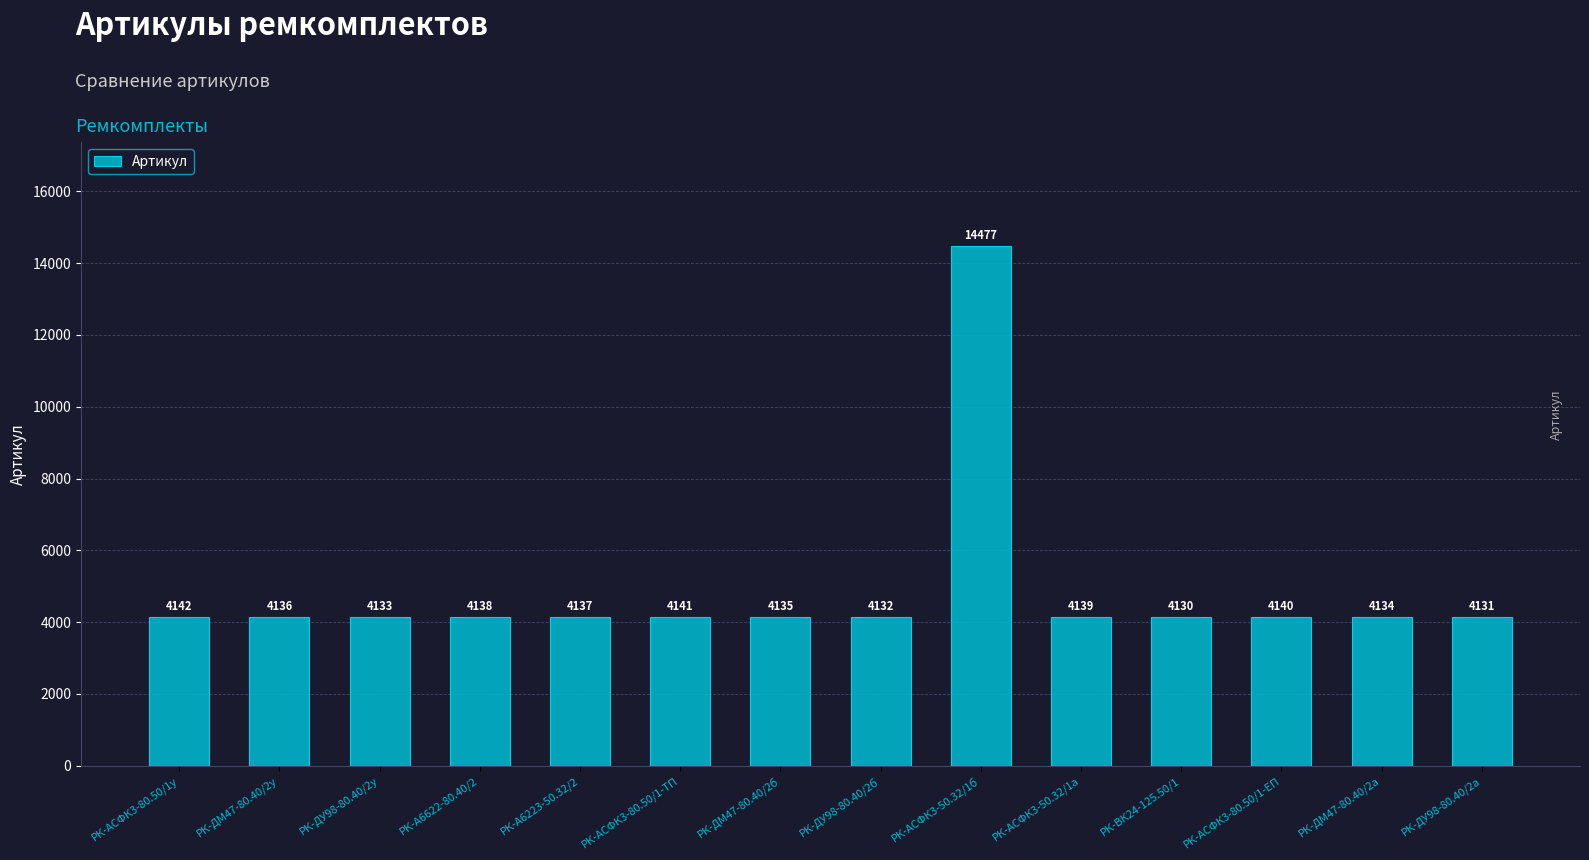

What is the value of the 11th bar from the left?

4130